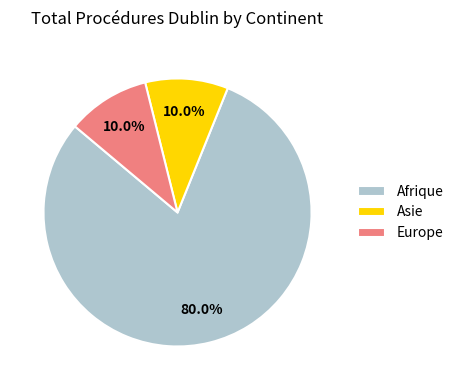

How many segments does this pie chart have?

3